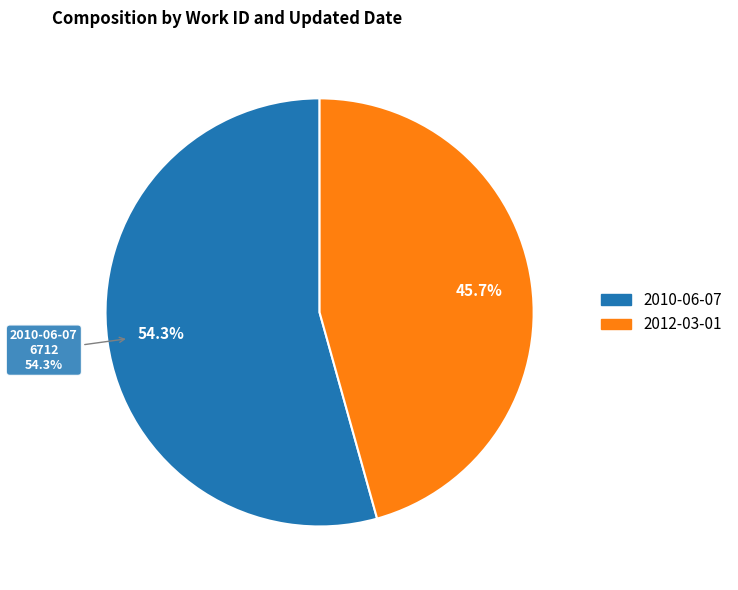

Do 2010-06-07 and 2012-03-01 together represent more than half of the pie?

Yes